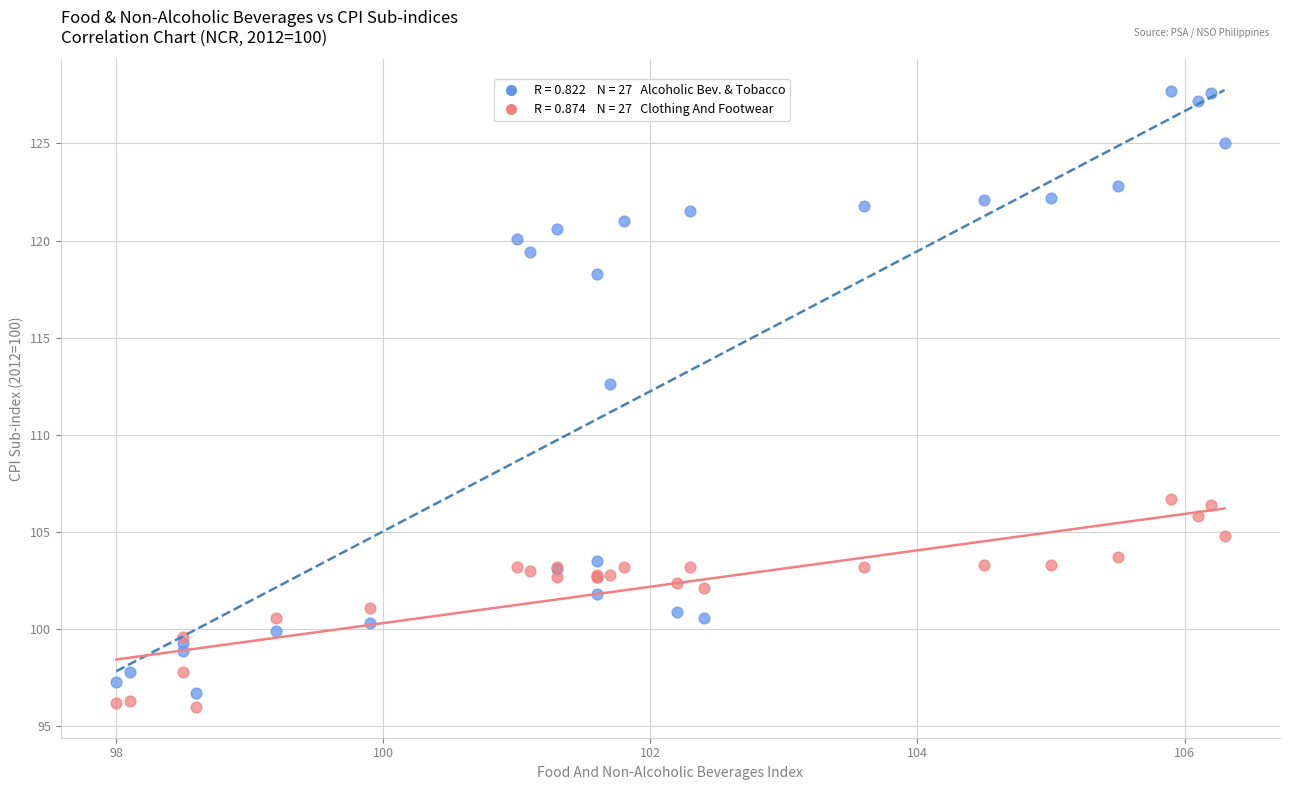

Across all series, what Y value is closest to 111?

112.6